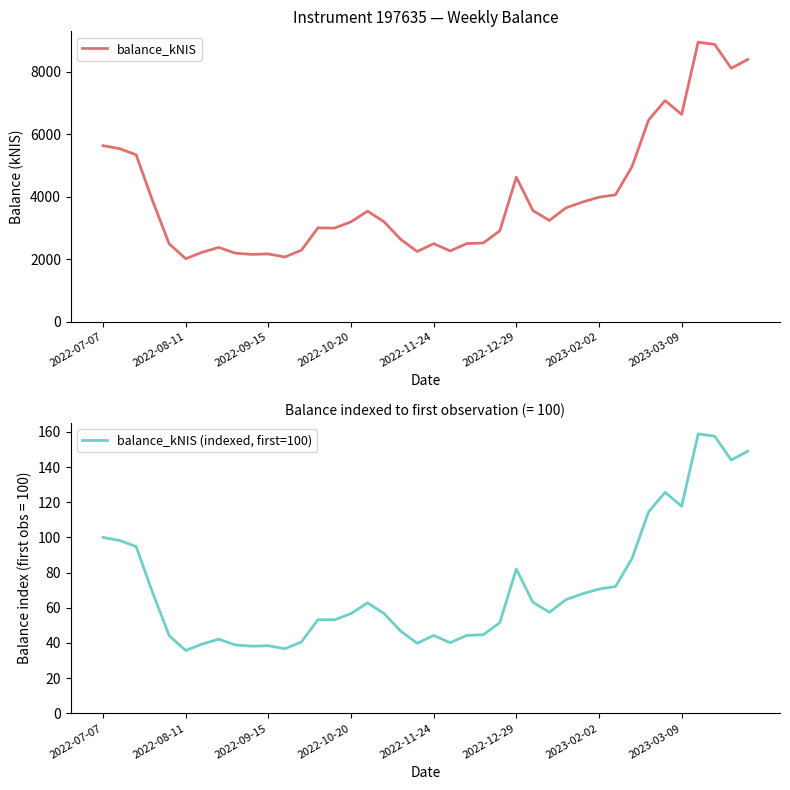

Is this an area chart (filled region under the line)?

No